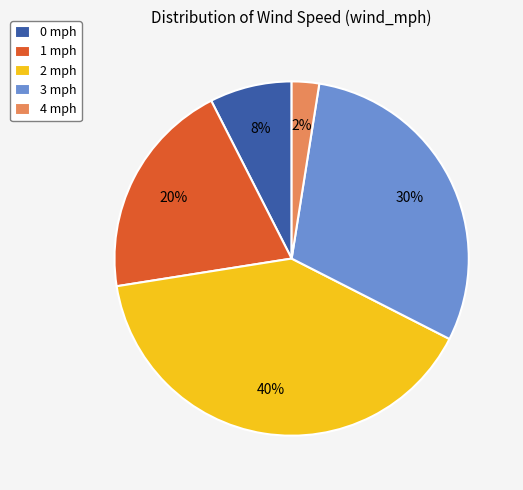

Does 0 mph represent more than half of the total?

No